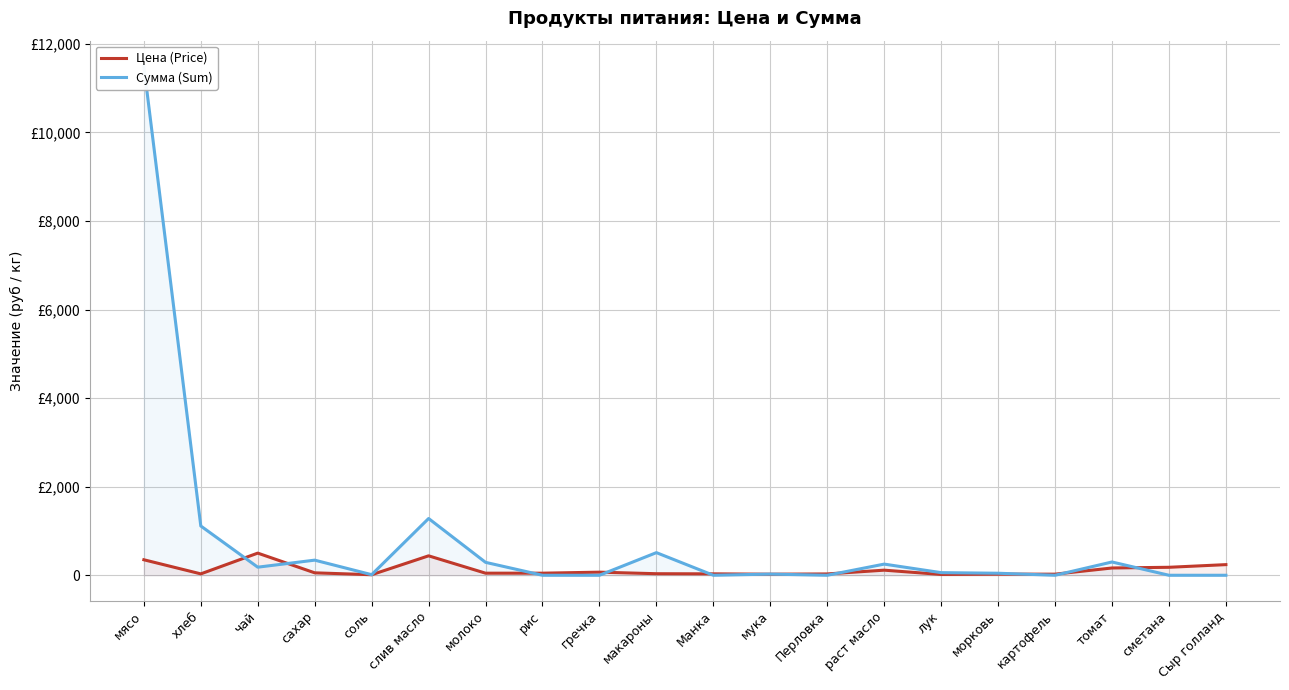

The value of Сумма (Sum) at сахар is 486.3. True or false?

False